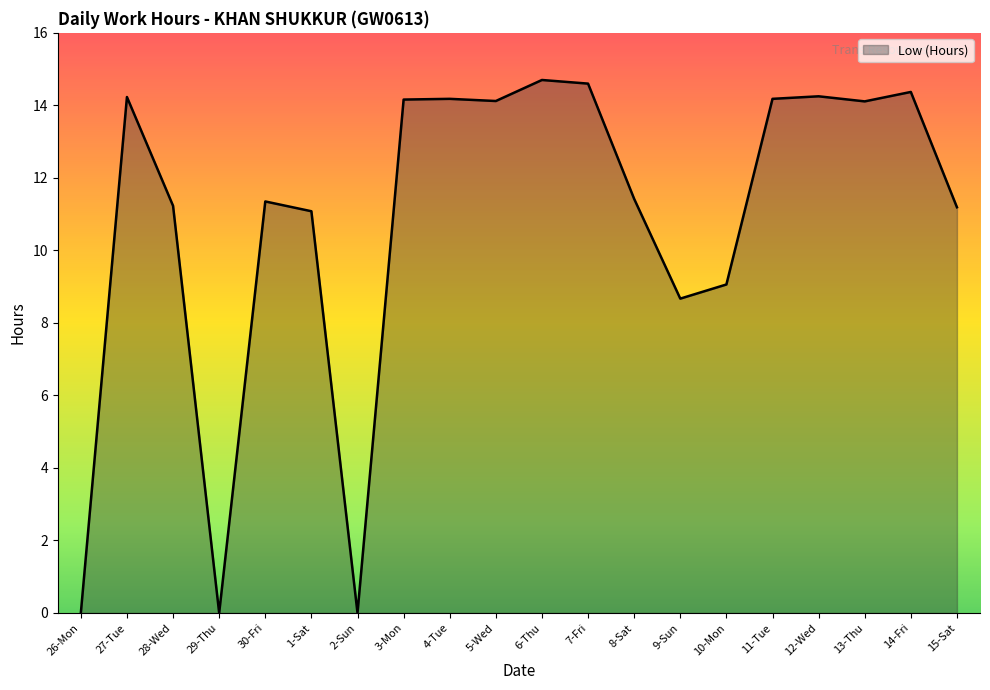

The chart shows a value of -9.9 at 26-Mon. True or false?

False